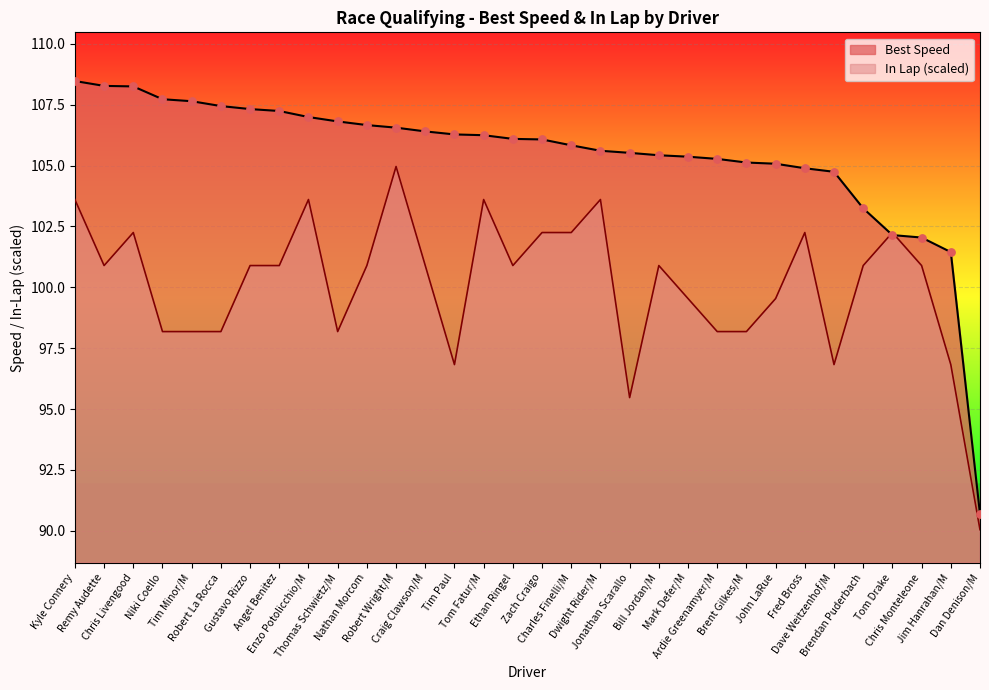

At how many categories does at least one series exceed 97?

31